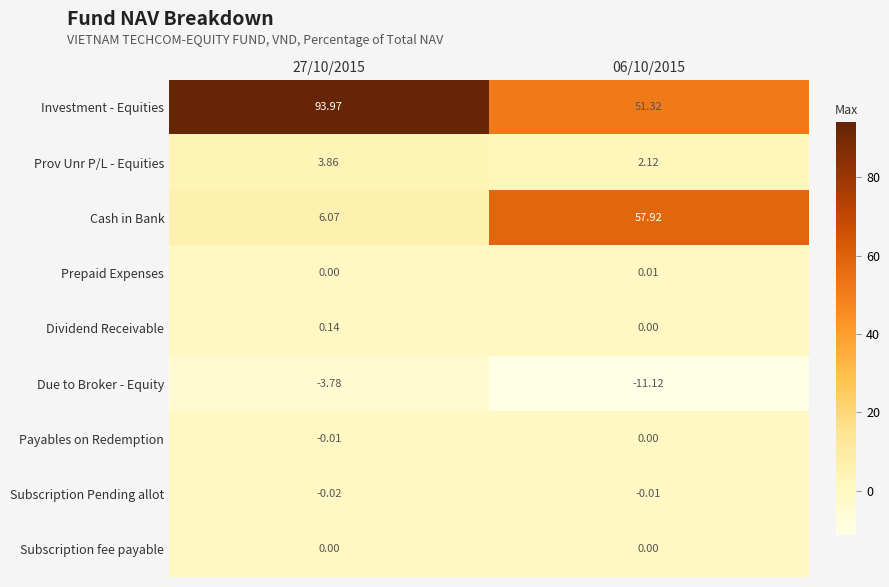

Which series changed the most between 27/10/2015 and 06/10/2015?

Cash in Bank